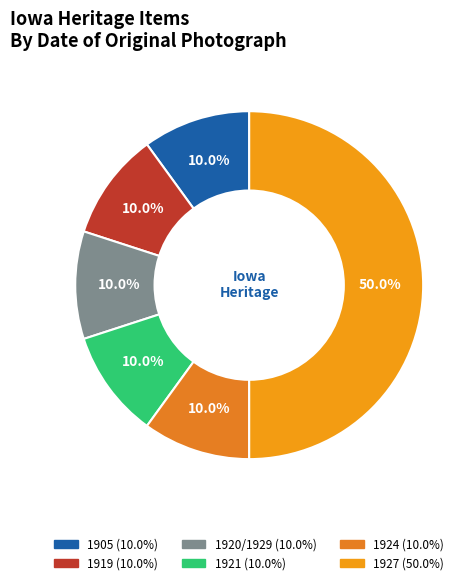

To the nearest percent, what is the average slice percentage?

17%